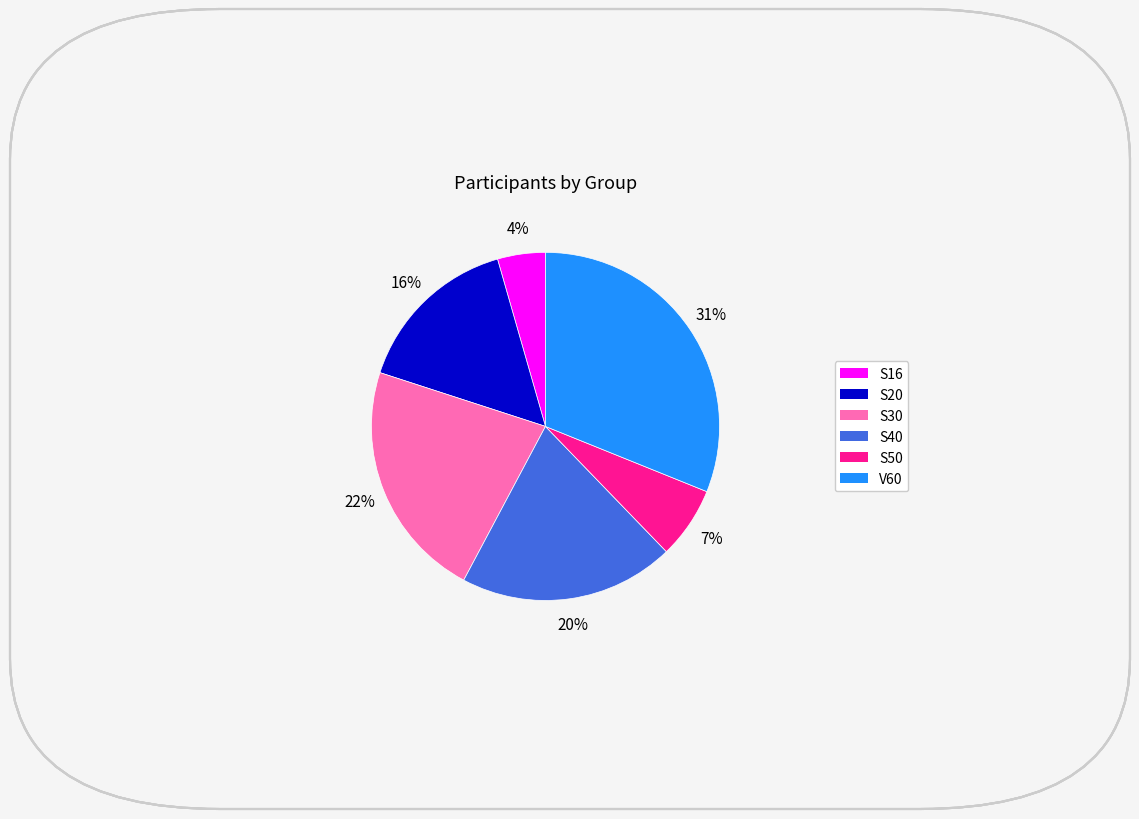

To the nearest percent, what is the difference between the largest and smallest slice percentages?

27%